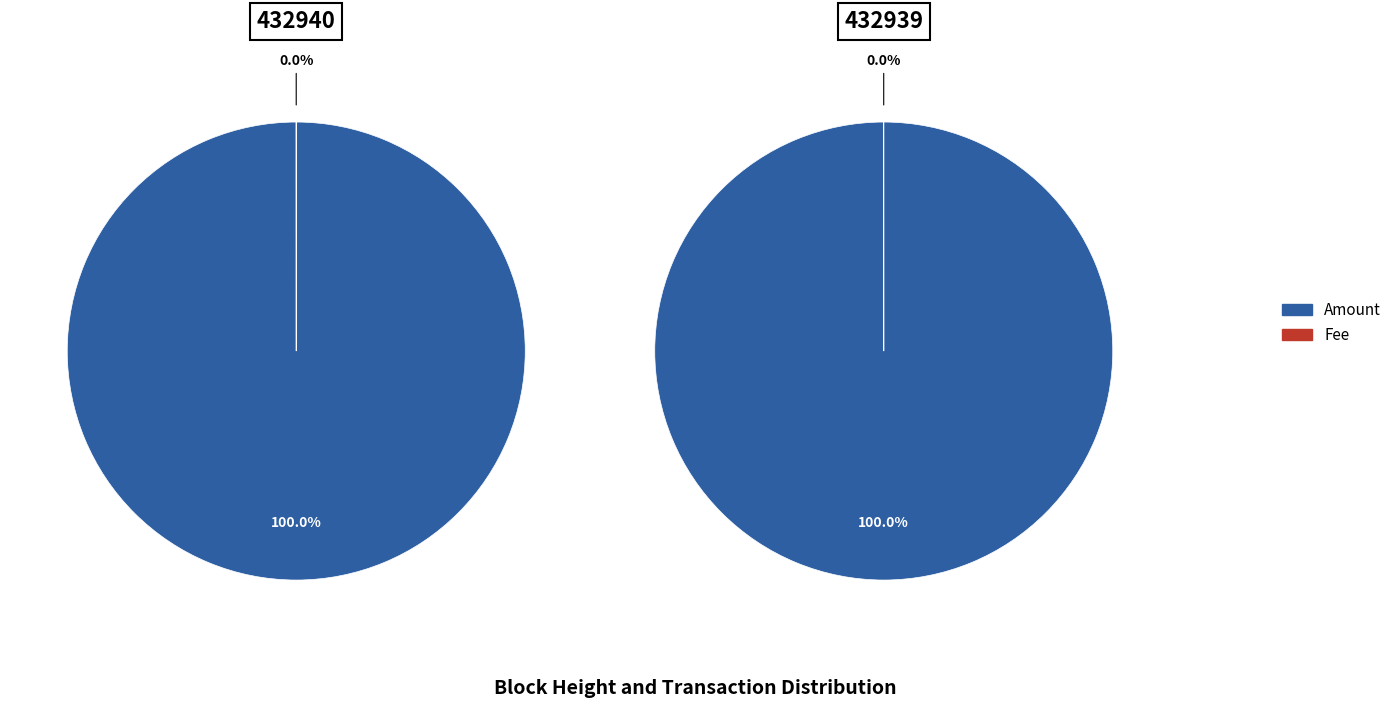

Combined, what portion of the pie is 1 and 0?

100.0%